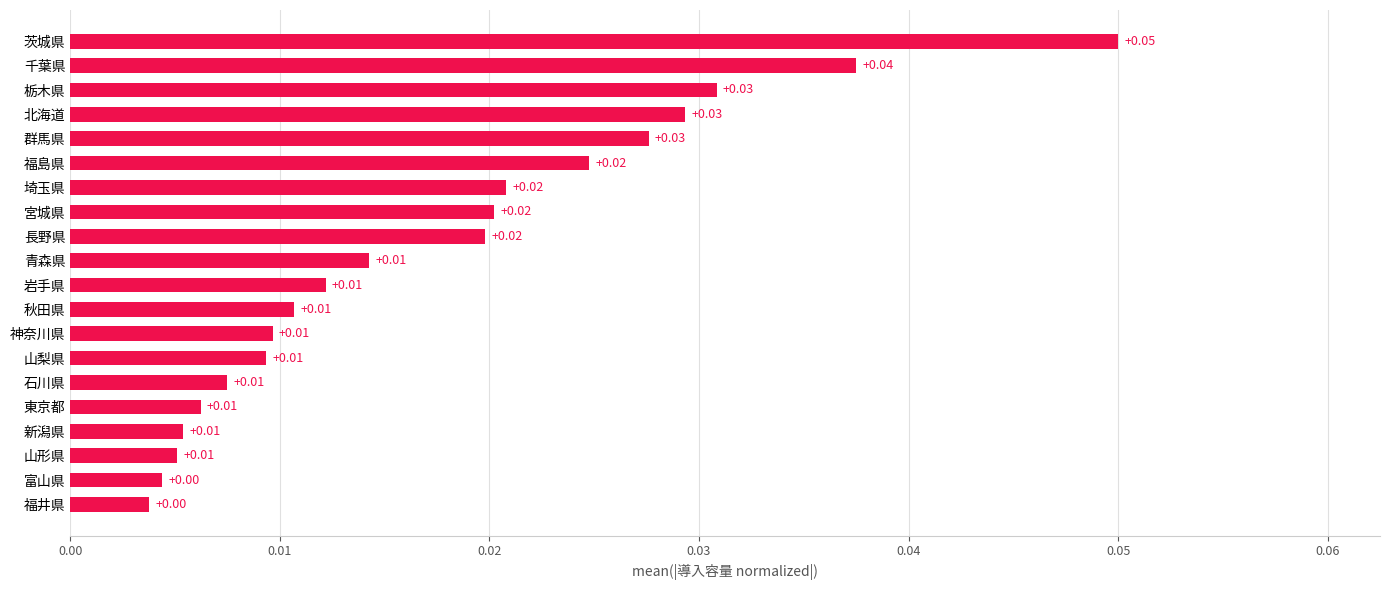

How many bars are there in total?

20